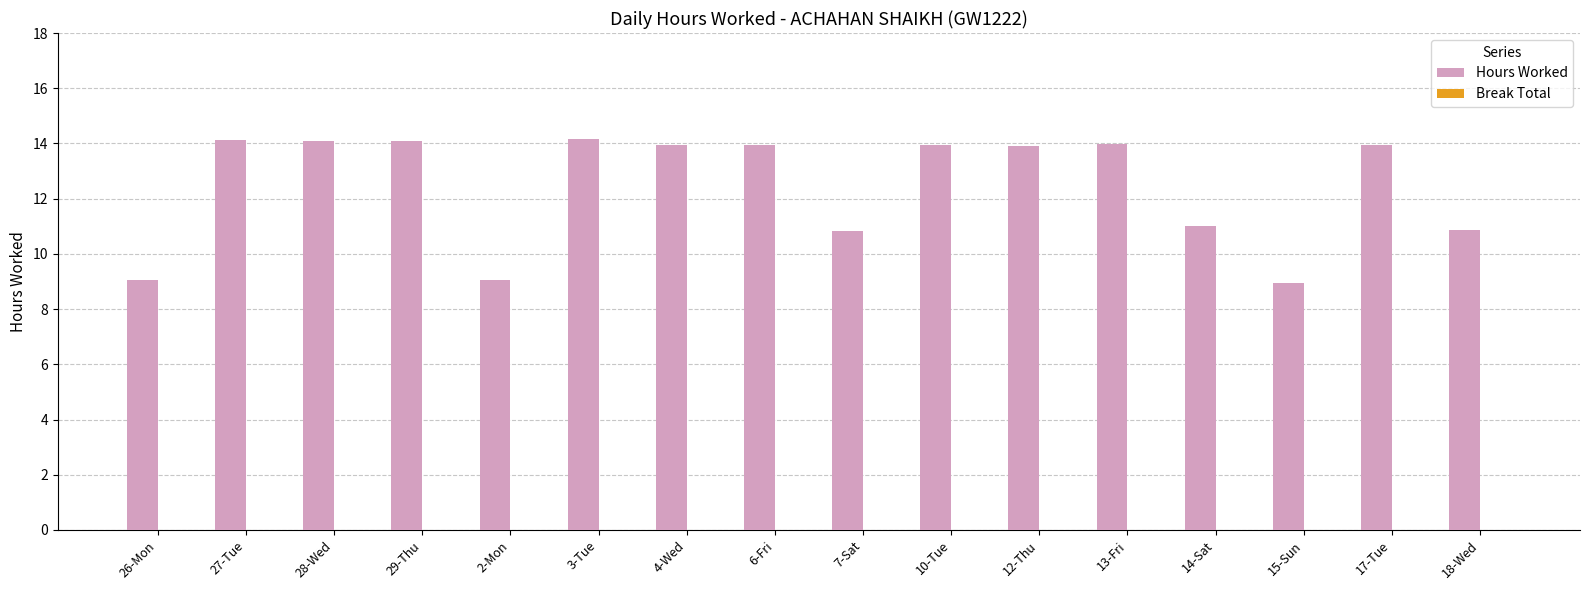

What is the greatest value displayed?

14.2